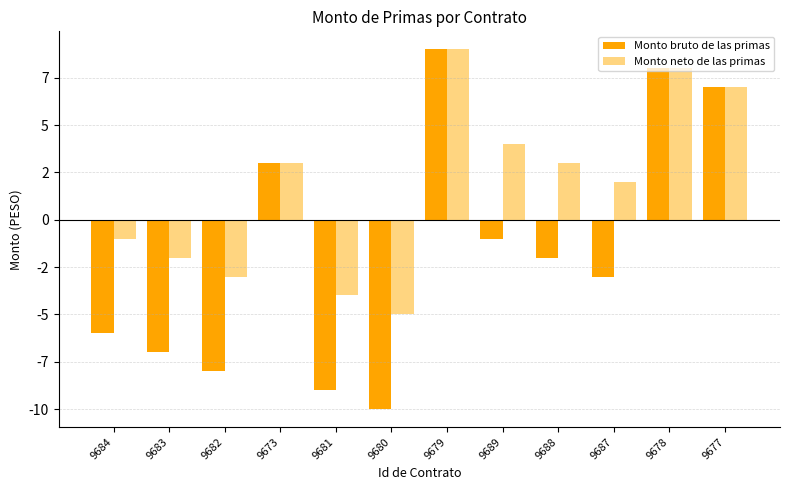

What are all the series names shown in the legend?

Monto bruto de las primas, Monto neto de las primas